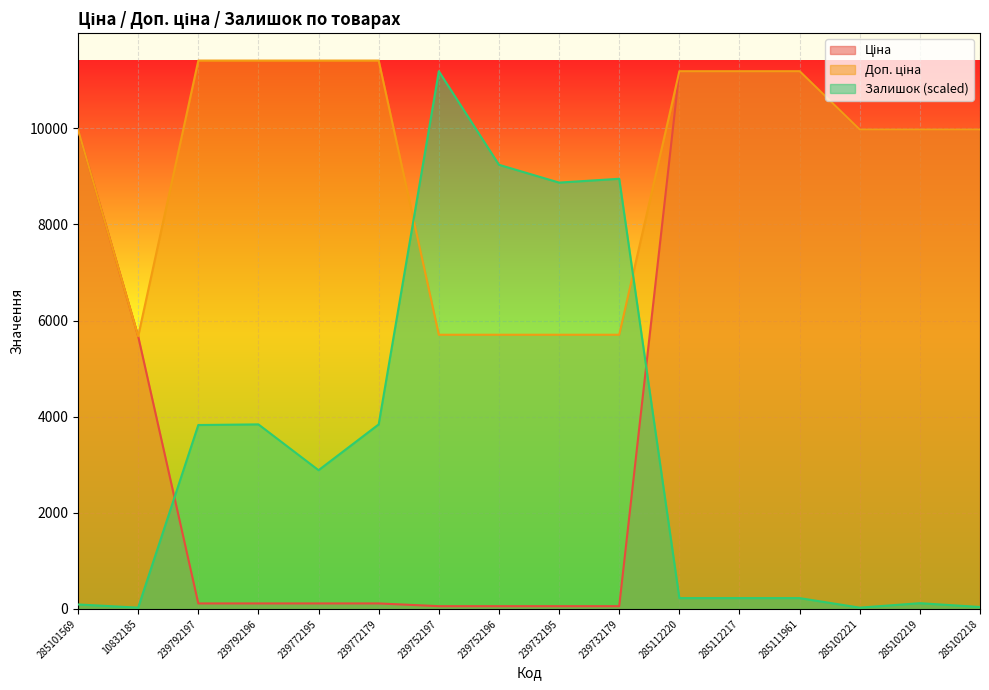

At which label is Ціна closest to 5622?

10832185